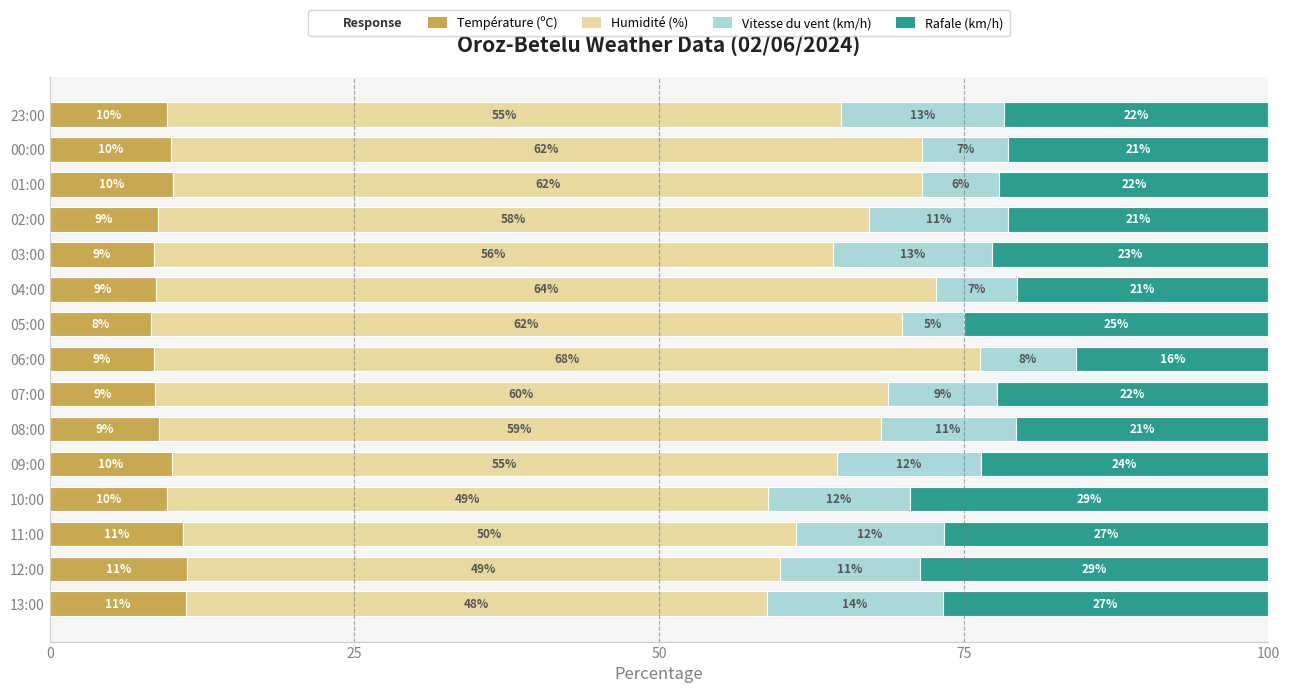

Reading left to right, transcribe all the data shown in this chart.

Température (ºC): 11.2	11.3	10.9	9.7	10.0	9.0	8.6	8.5	8.3	8.7	8.5	8.9	10.1	10.0	9.6
Humidité (%): 47.7	48.6	50.3	49.3	54.6	59.2	60.2	67.8	61.6	64.1	55.7	58.4	61.5	61.6	55.3
Vitesse du vent (km/h): 14.4	11.4	12.2	11.6	11.8	11.1	8.9	7.9	5.1	6.6	13.1	11.4	6.3	7.1	13.4
Rafale (km/h): 26.7	28.6	26.6	29.4	23.6	20.7	22.3	15.8	24.9	20.6	22.7	21.4	22.1	21.3	21.7